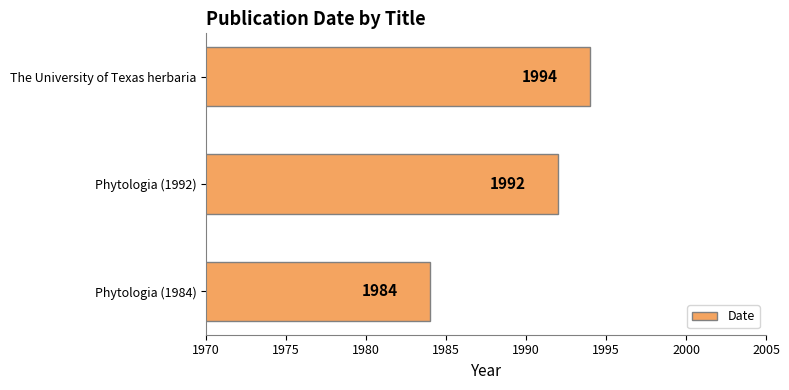

Reading bottom to top, extract all data points from this chart.

Phytologia (1984)=1984	Phytologia (1992)=1992	The University of Texas herbaria=1994